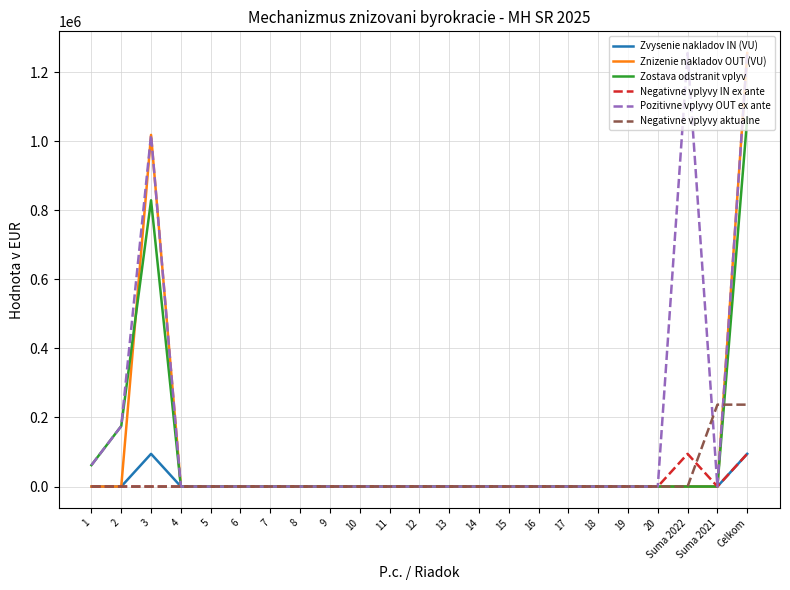

Reading left to right, list all the values displayed in this chart.

Zvysenie nakladov IN (VU): 1=0	2=0	3=94633	4=0	5=0	6=0	7=0	8=0	9=0	10=0	11=0	12=0	13=0	14=0	15=0	16=0	17=0	18=0	19=0	20=0	Suma 2022=0	Suma 2021=0	Celkom=94633
Znizenie nakladov OUT (VU): 1=0	2=0	3=1018010	4=0	5=0	6=0	7=0	8=0	9=0	10=0	11=0	12=0	13=0	14=0	15=0	16=0	17=0	18=0	19=0	20=0	Suma 2022=0	Suma 2021=0	Celkom=1255070
Zostava odstranit vplyv: 1=61947	2=175113	3=828744	4=0	5=0	6=0	7=0	8=0	9=0	10=0	11=0	12=0	13=0	14=0	15=0	16=0	17=0	18=0	19=0	20=0	Suma 2022=0	Suma 2021=0	Celkom=1065804
Negativne vplyvy IN ex ante: 1=0	2=0	3=0	4=0	5=0	6=0	7=0	8=0	9=0	10=0	11=0	12=0	13=0	14=0	15=0	16=0	17=0	18=0	19=0	20=0	Suma 2022=94633	Suma 2021=0	Celkom=94633
Pozitivne vplyvy OUT ex ante: 1=61947	2=175113	3=1018010	4=0	5=0	6=0	7=0	8=0	9=0	10=0	11=0	12=0	13=0	14=0	15=0	16=0	17=0	18=0	19=0	20=0	Suma 2022=1255070	Suma 2021=0	Celkom=1255070
Negativne vplyvy aktualne: 1=0	2=0	3=0	4=0	5=0	6=0	7=0	8=0	9=0	10=0	11=0	12=0	13=0	14=0	15=0	16=0	17=0	18=0	19=0	20=0	Suma 2022=0	Suma 2021=237060	Celkom=237060